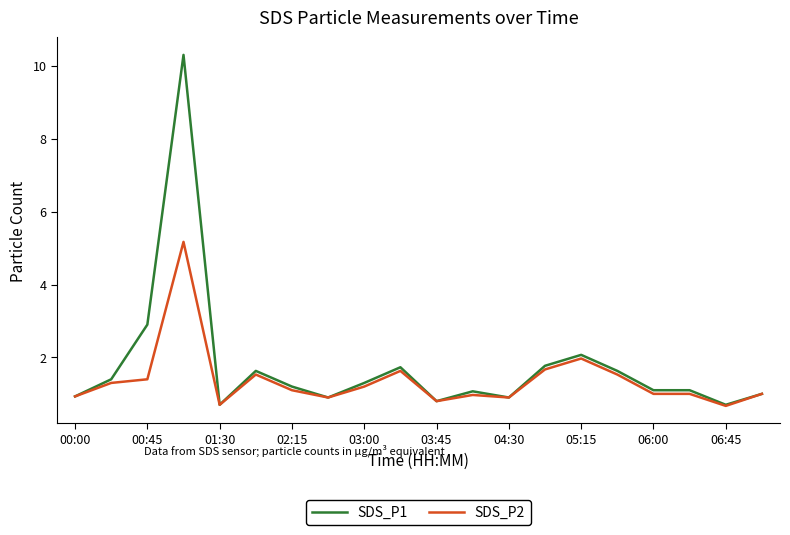

Rank the series by their maximum value, from lowest to highest.

SDS_P2, SDS_P1